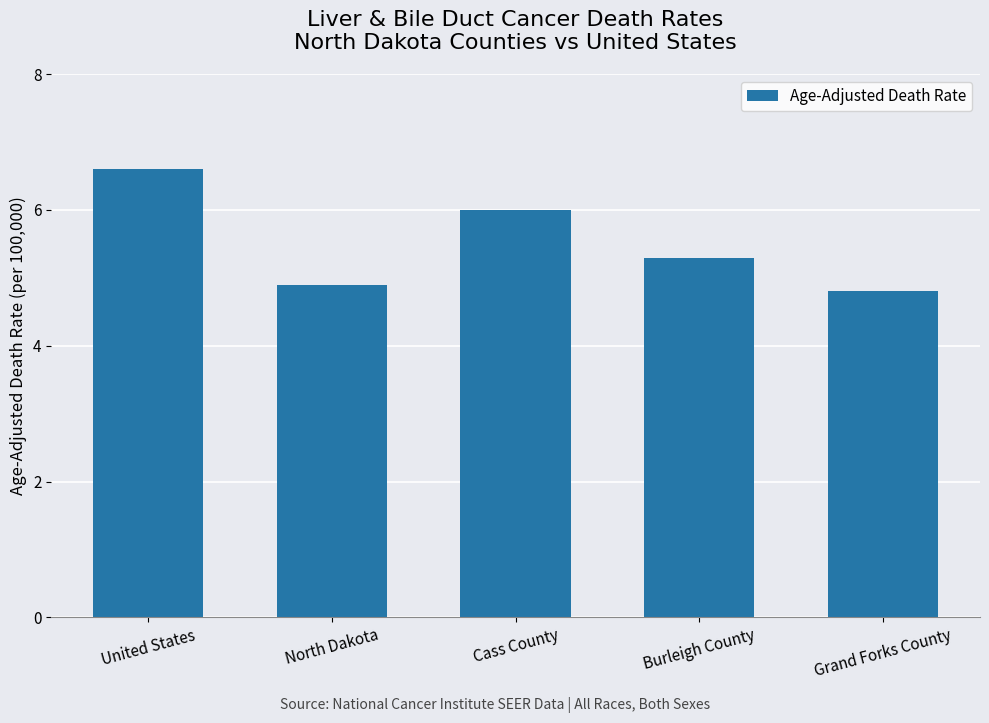

Read the value at Grand Forks County.

4.8